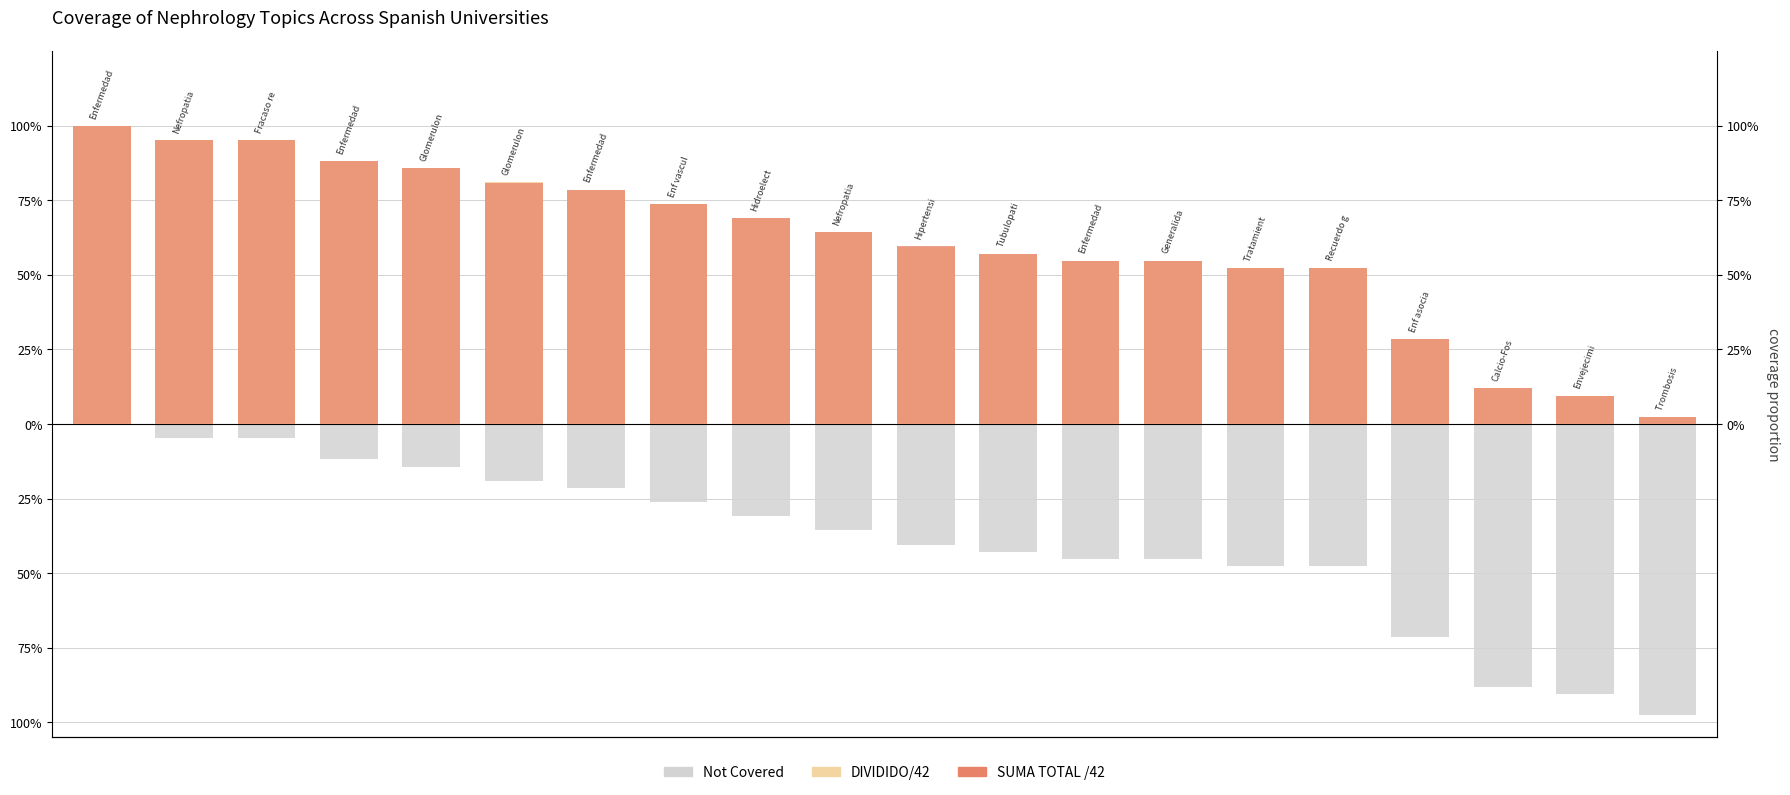

Which series has the widest spread of values?

SUMA TOTAL /42